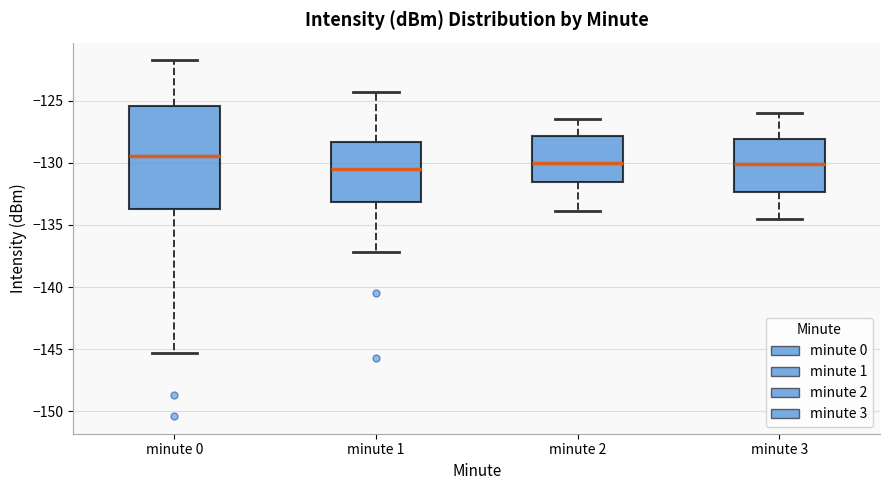

Which box's median line is the highest?

minute 0